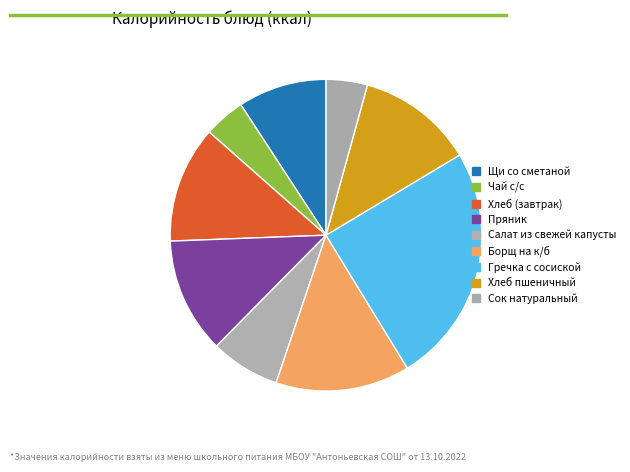

Count the number of slices in the pie.

9